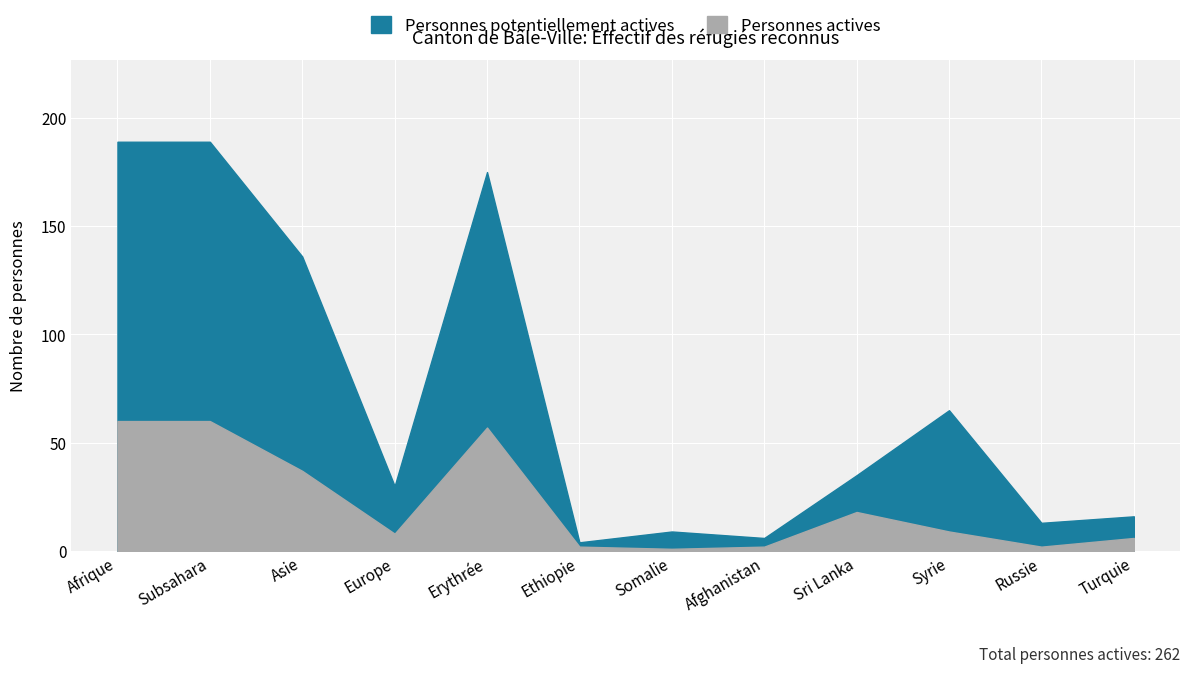

Read the Personnes potentiellement actives value at Afghanistan.

6